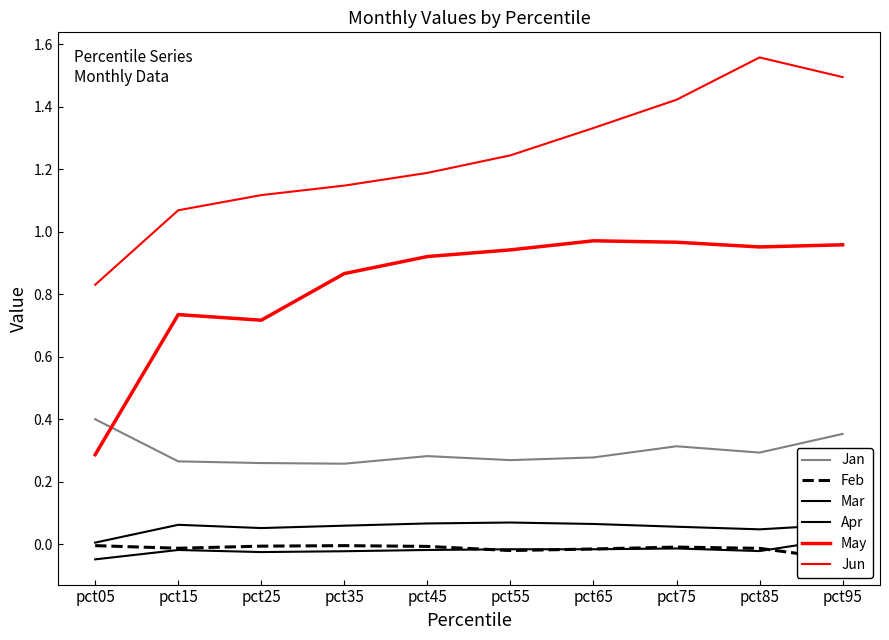

How many intersections are there between Jan and May?

1